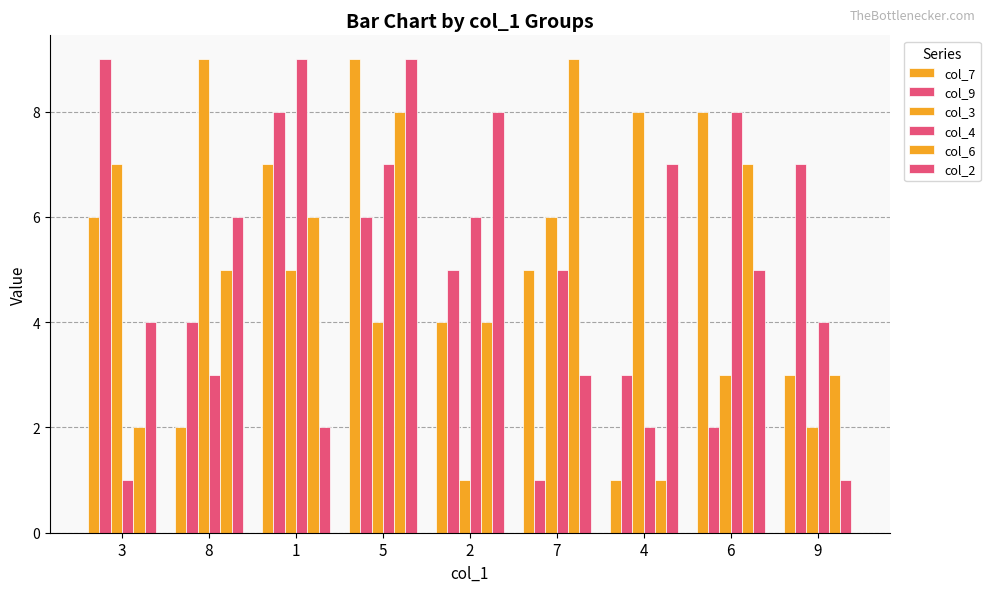

What is the sum of all col_6 values?

45